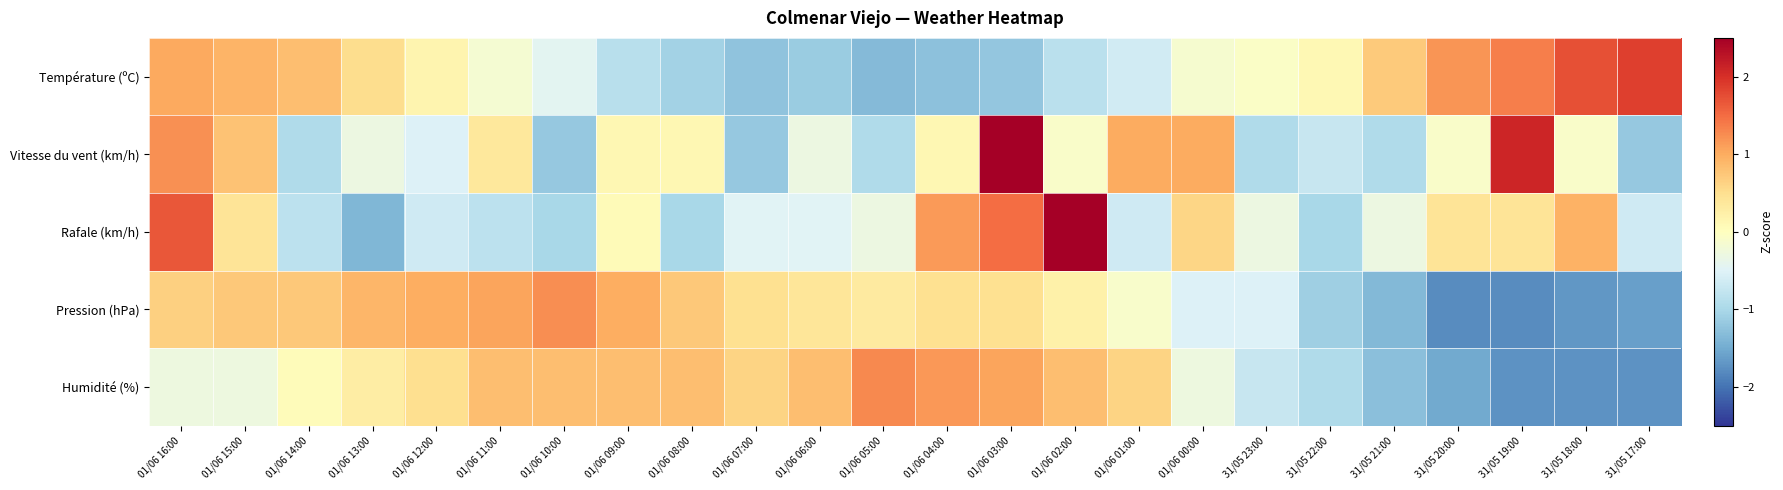

At which category is the sum across all series the highest?

01/06 03:00